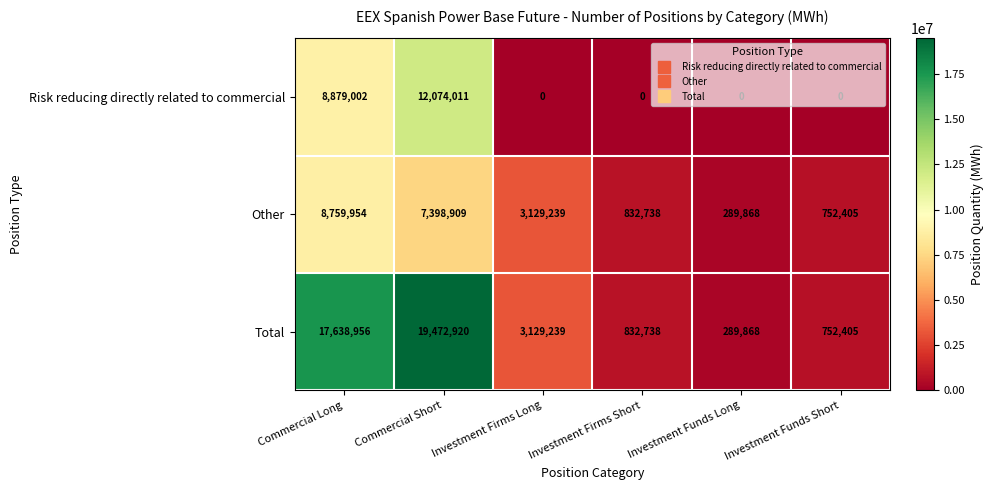

Which category has the lowest value in the Other series?

Investment Funds Long